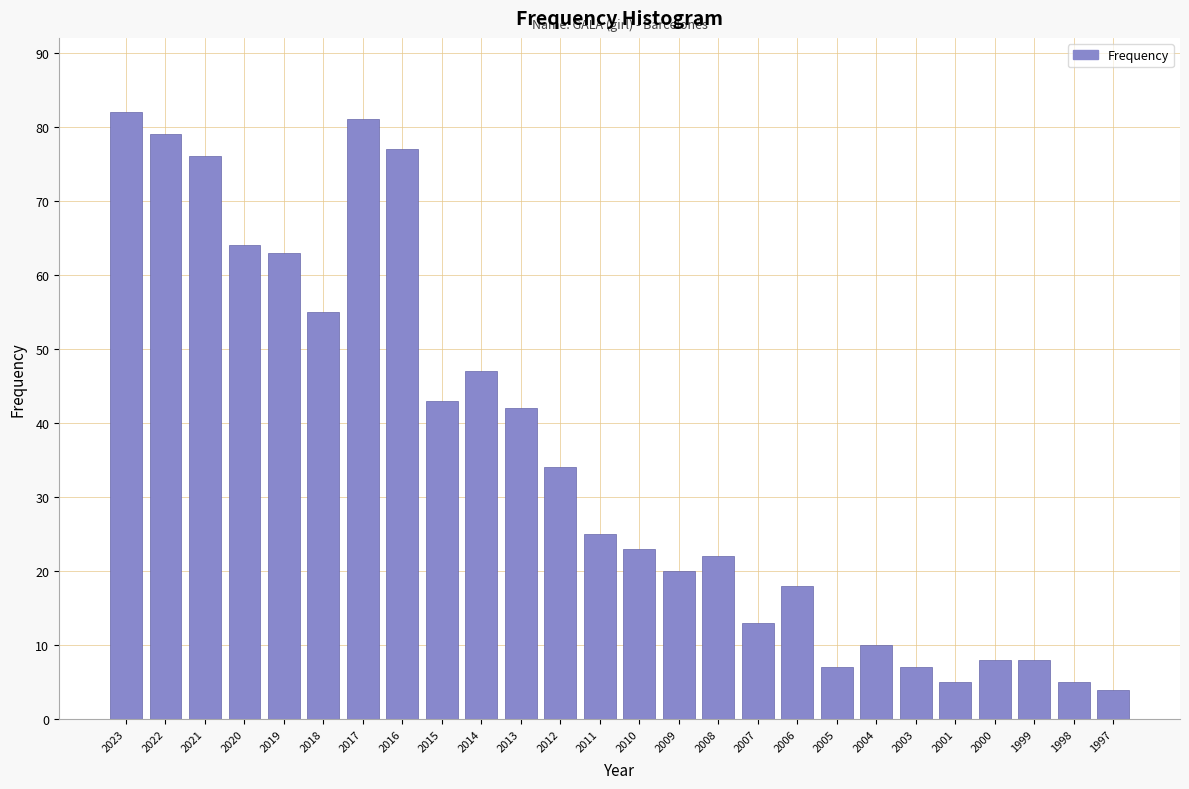

Reading left to right, list all the values displayed in this chart.

2023=82	2022=79	2021=76	2020=64	2019=63	2018=55	2017=81	2016=77	2015=43	2014=47	2013=42	2012=34	2011=25	2010=23	2009=20	2008=22	2007=13	2006=18	2005=7	2004=10	2003=7	2001=5	2000=8	1999=8	1998=5	1997=4